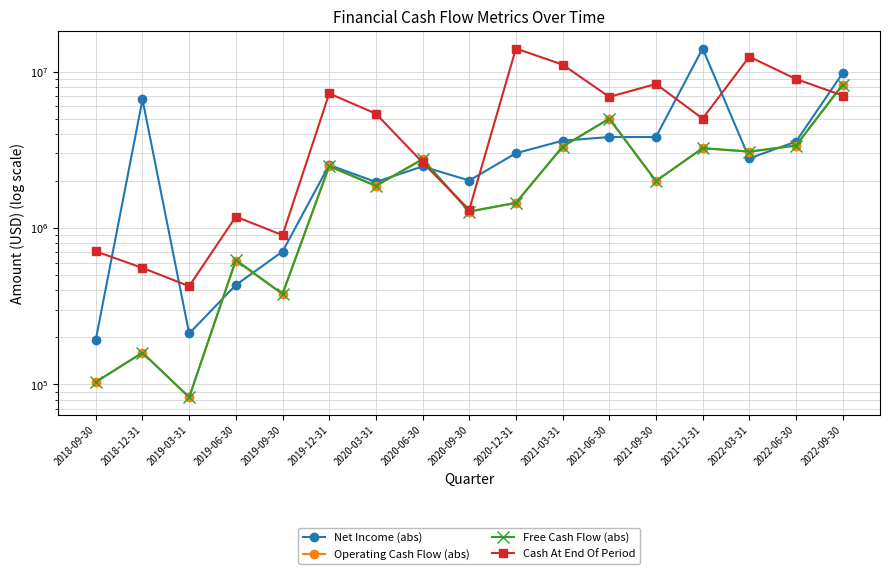

How many intersections are there between Cash At End Of Period and Free Cash Flow (abs)?

3